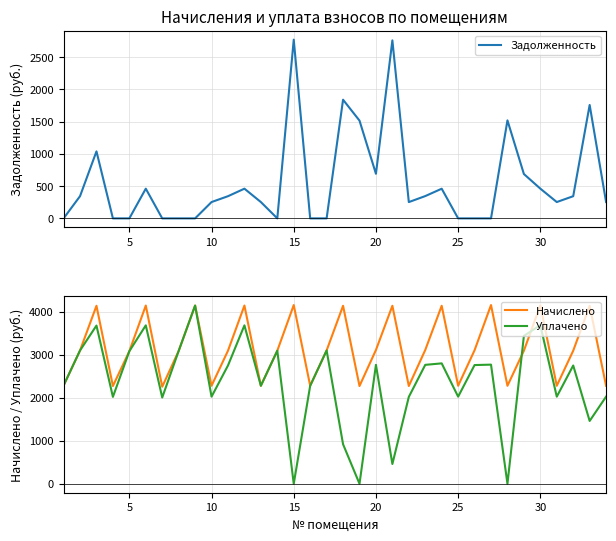

The value of Уплачено at 30 is 3685.3. True or false?

True